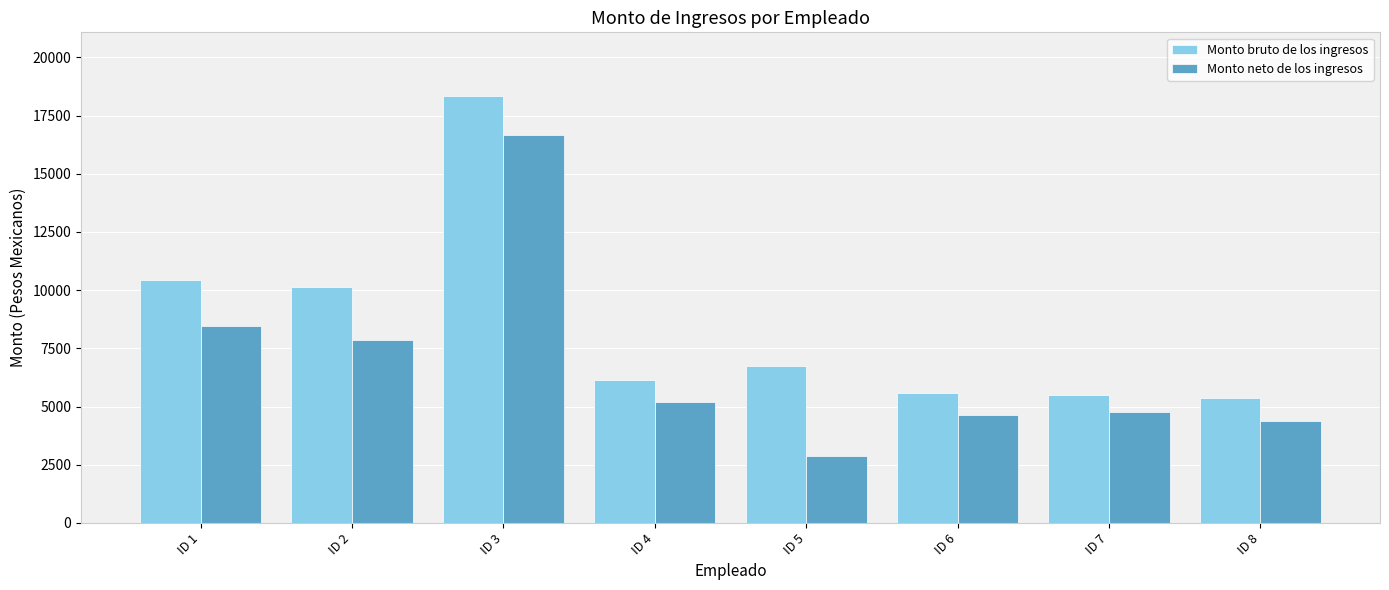

What is the difference between the Monto bruto de los ingresos values at ID 8 and ID 4?

749.7